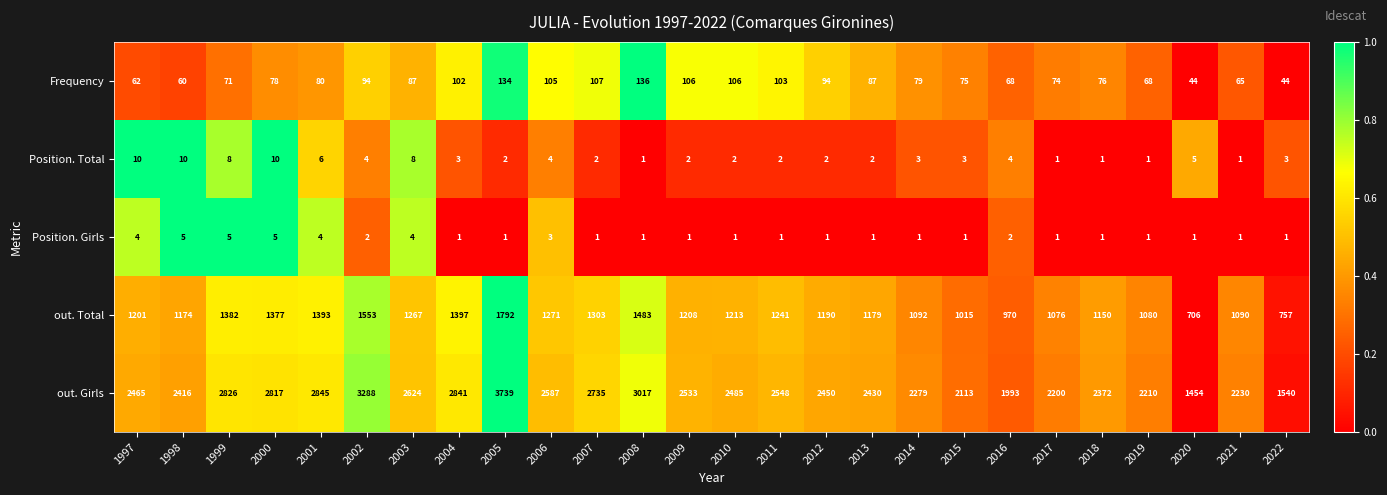

Which series has the widest spread of values?

out. Girls